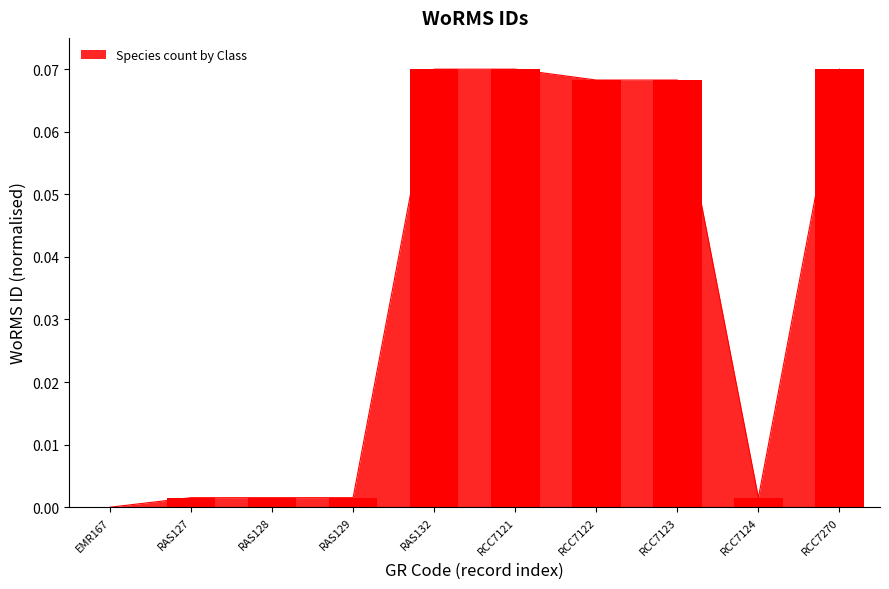

What position from the left is EMR167?

1